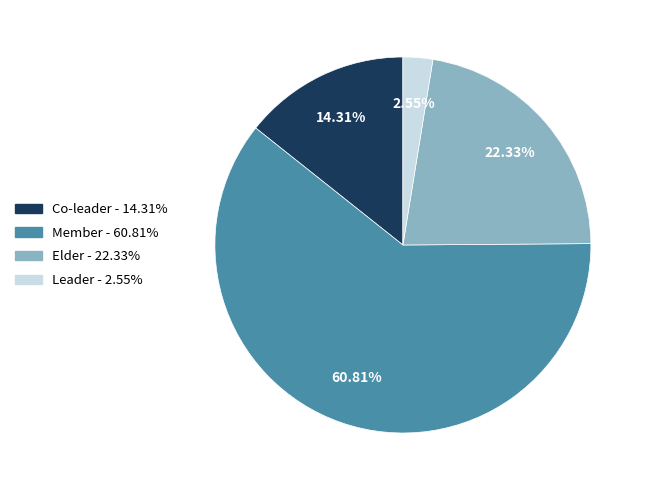

Does any single category account for the majority?

Yes